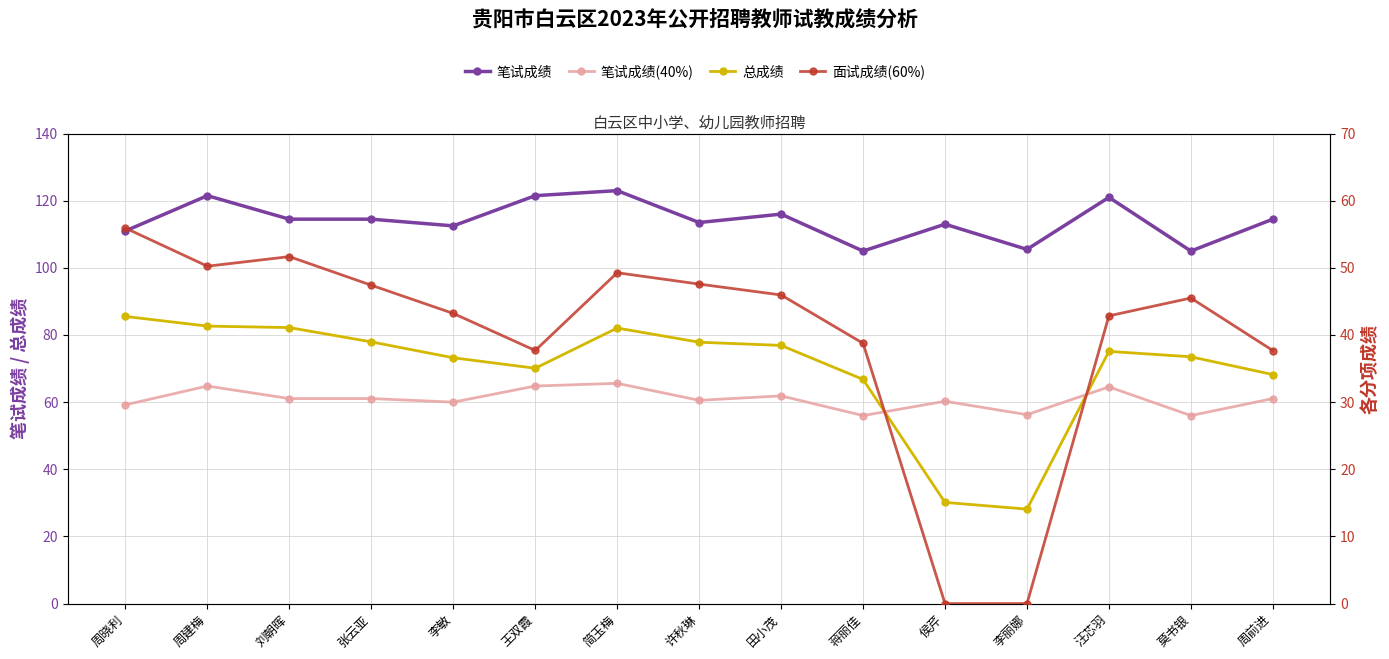

How many interior local peaks does the 总成绩 series have?

2